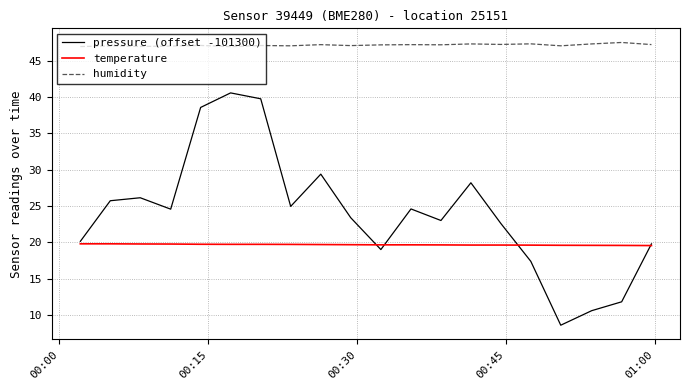

What is the smallest value displayed?

8.6